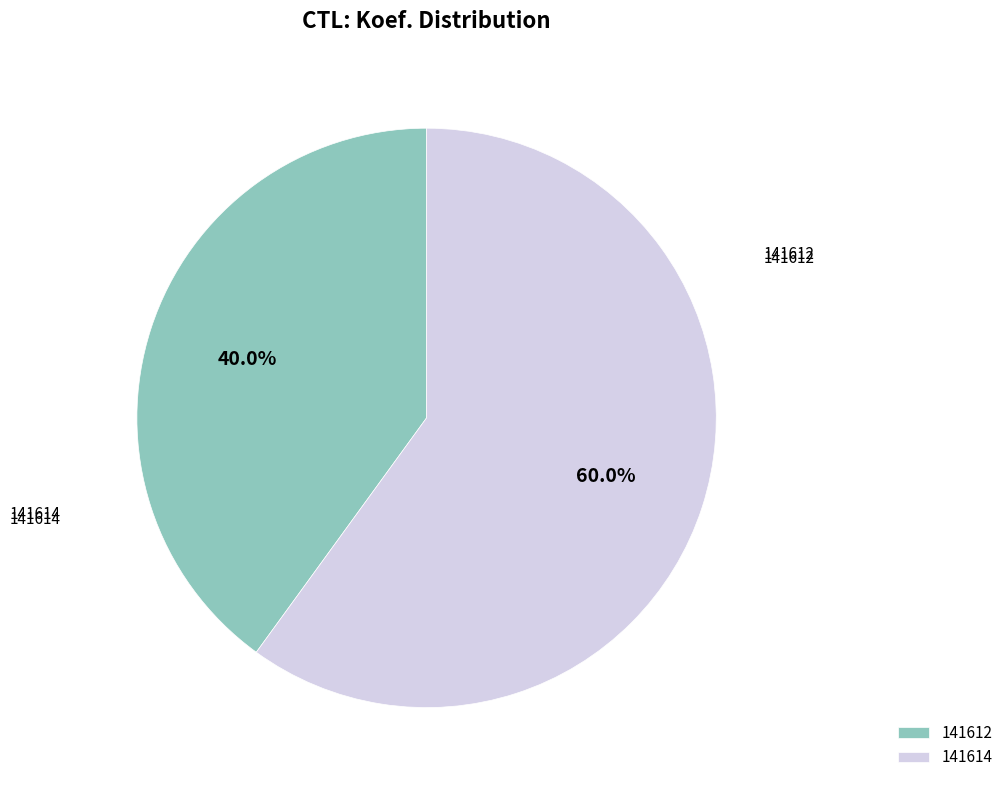

Is it true that 141614 is 46% of the pie?

False